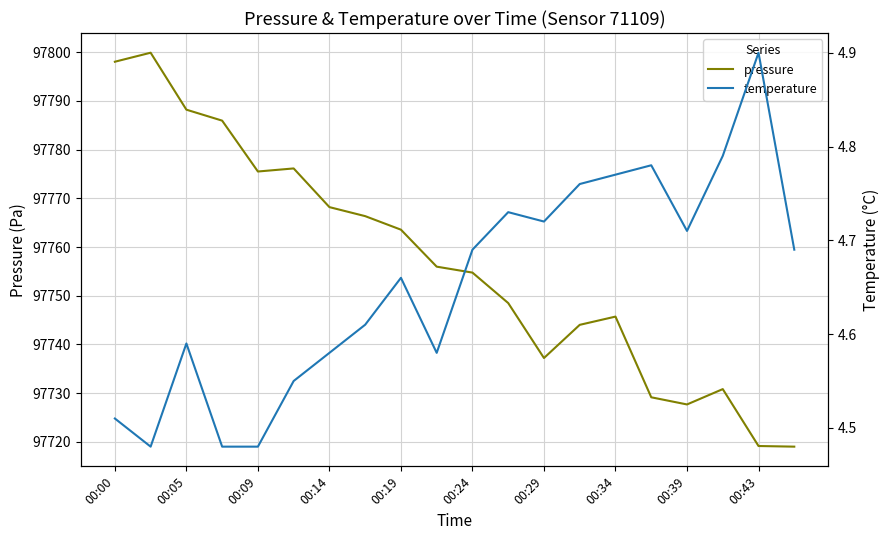

What are all the series names shown in the legend?

pressure, temperature